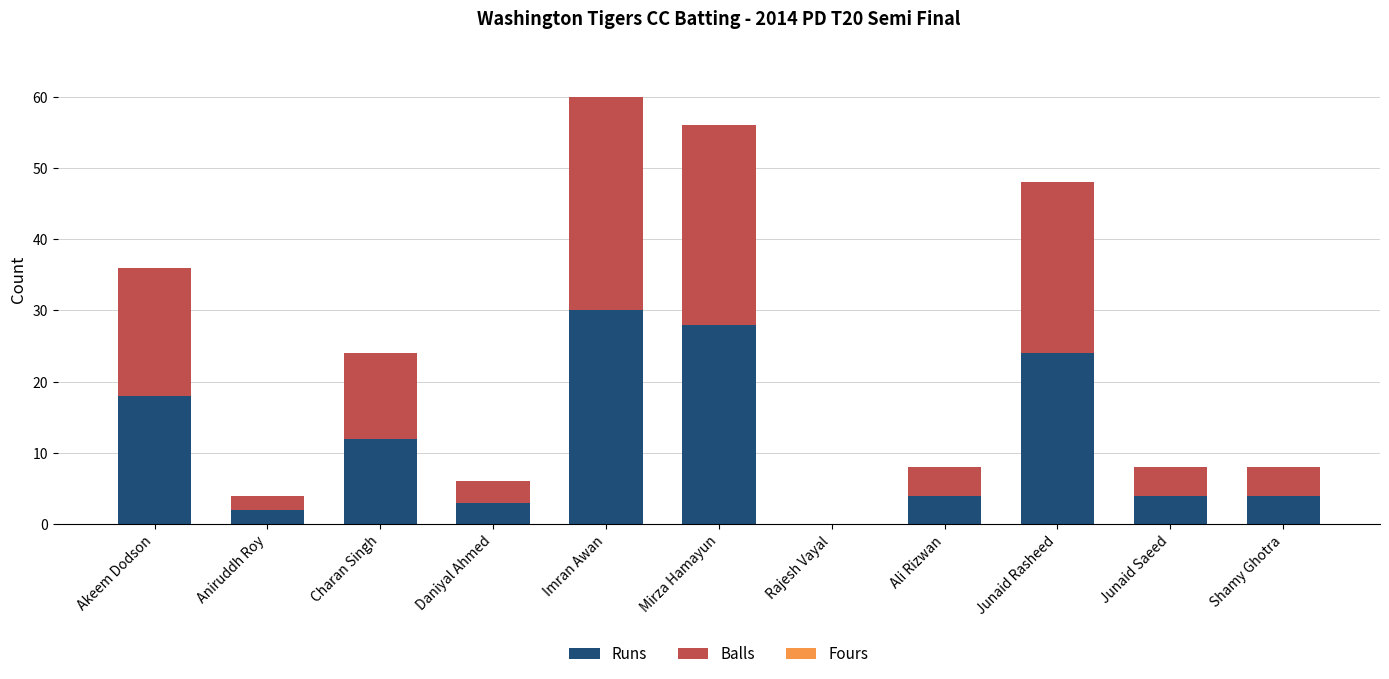

Is it true that Runs equals 17 at Charan Singh?

False